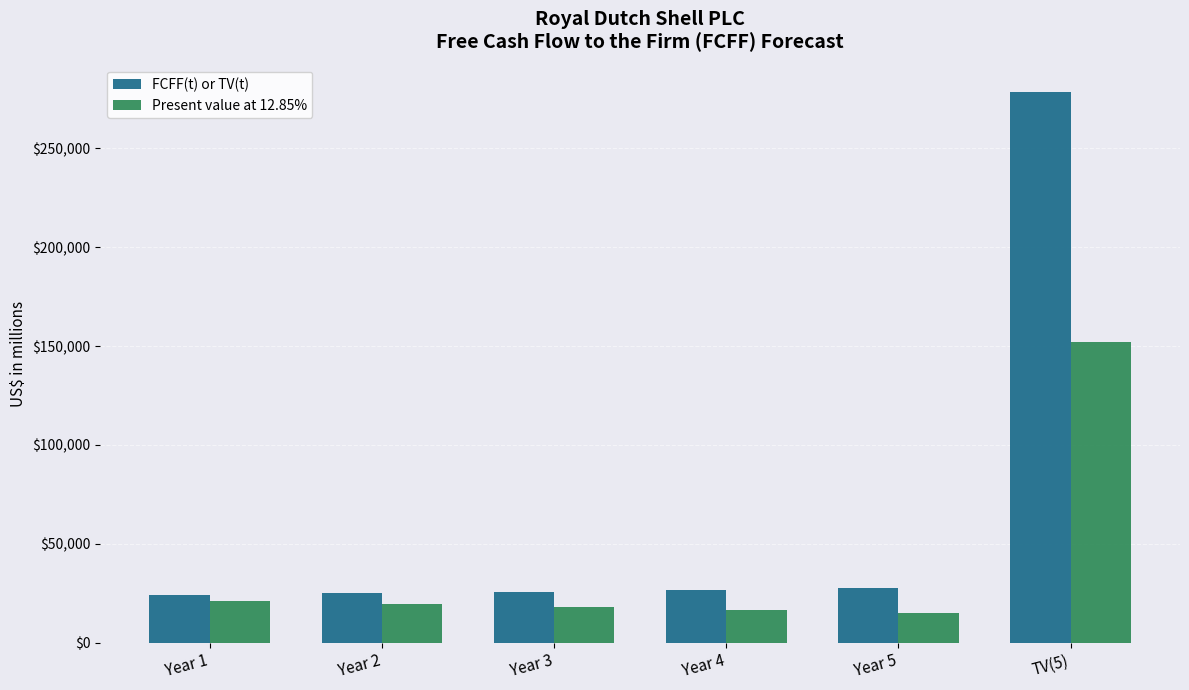

Which series has the largest total across all categories?

FCFF(t) or TV(t)